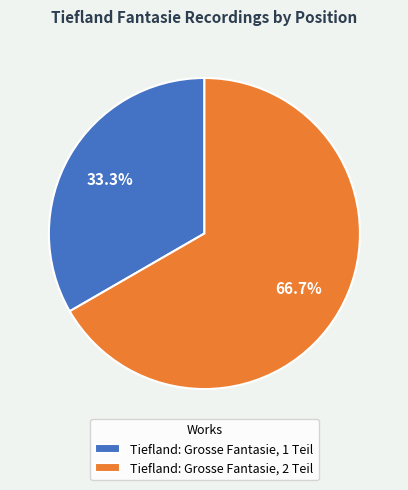

To the nearest percent, what portion does Tiefland: Grosse Fantasie, 1 Teil represent?

33%